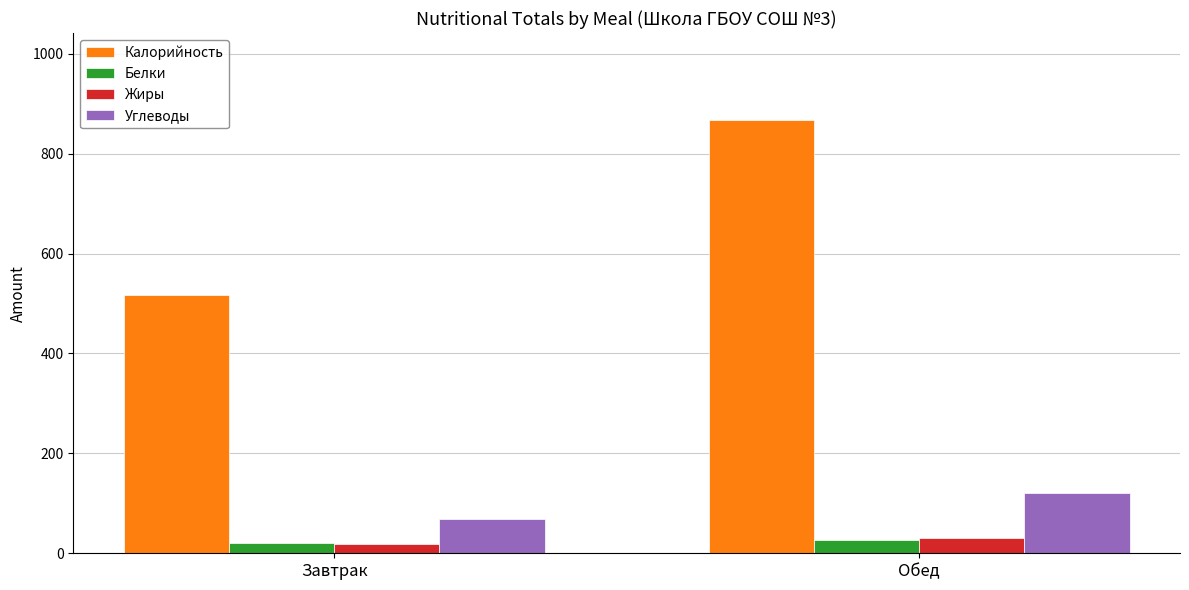

What is the label of the 1st bar from the right?

Обед